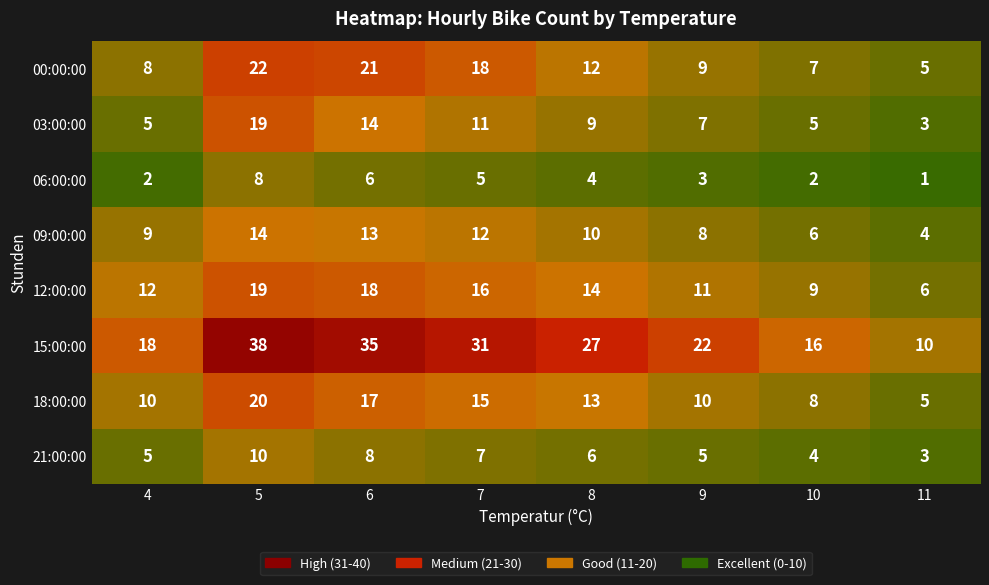

What is the greatest value displayed?

38